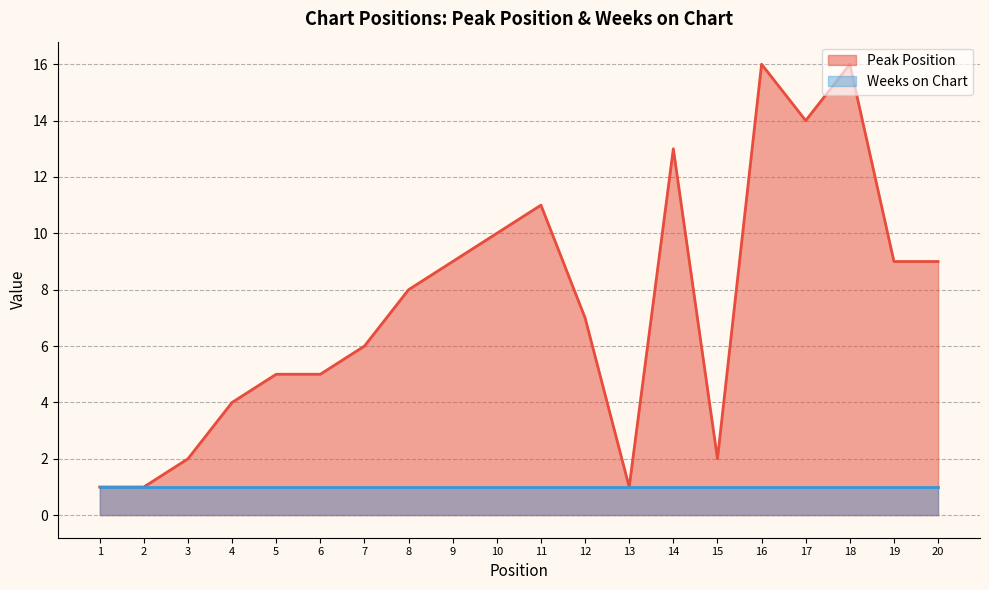

What is the difference between the values at 10 and 8?

2